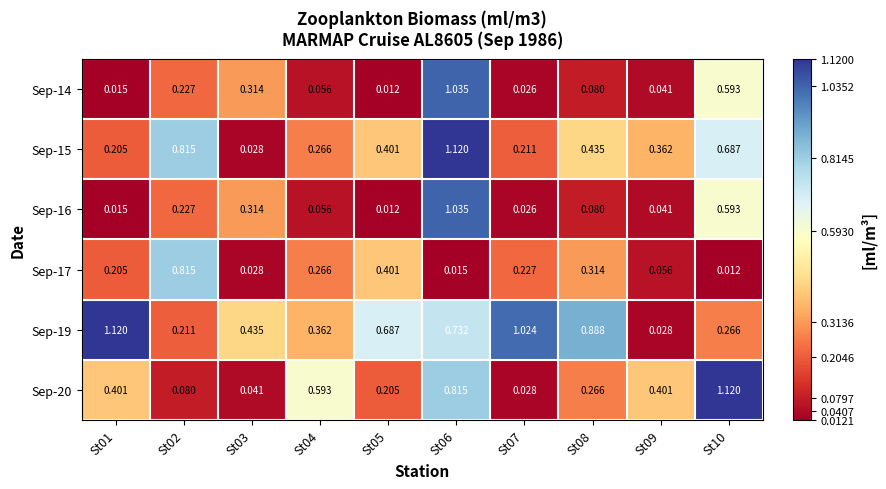

Is the value of Sep-20 at St09 greater than the value of Sep-15 at St07?

Yes